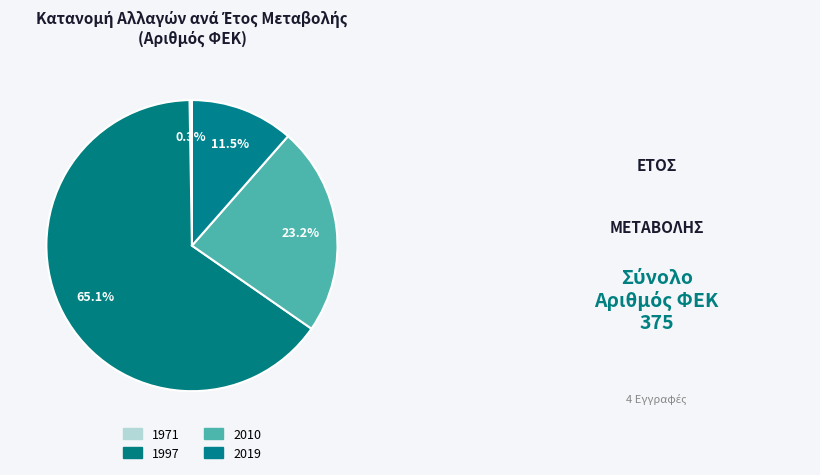

To the nearest percent, what is the average slice percentage?

25%